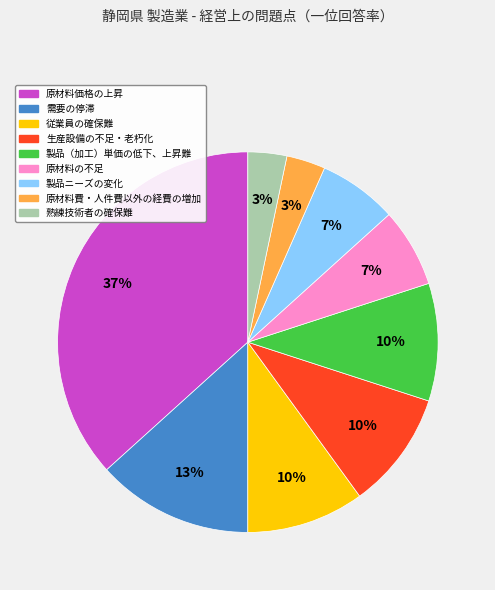

Count the number of slices in the pie.

9